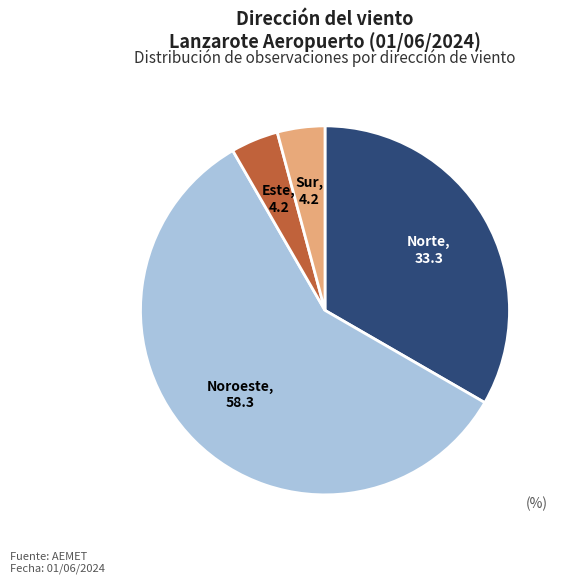

Between Norte and Este, which is larger?

Norte